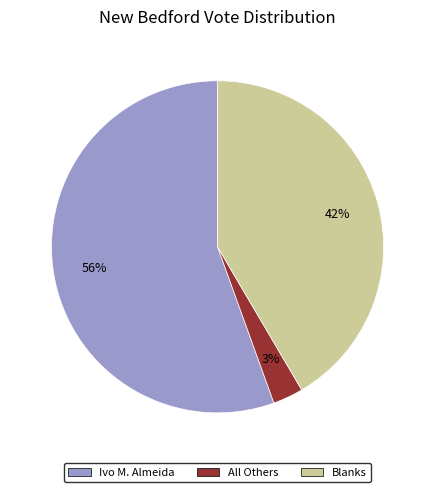

What percentage is the Blanks slice, to the nearest percent?

42%